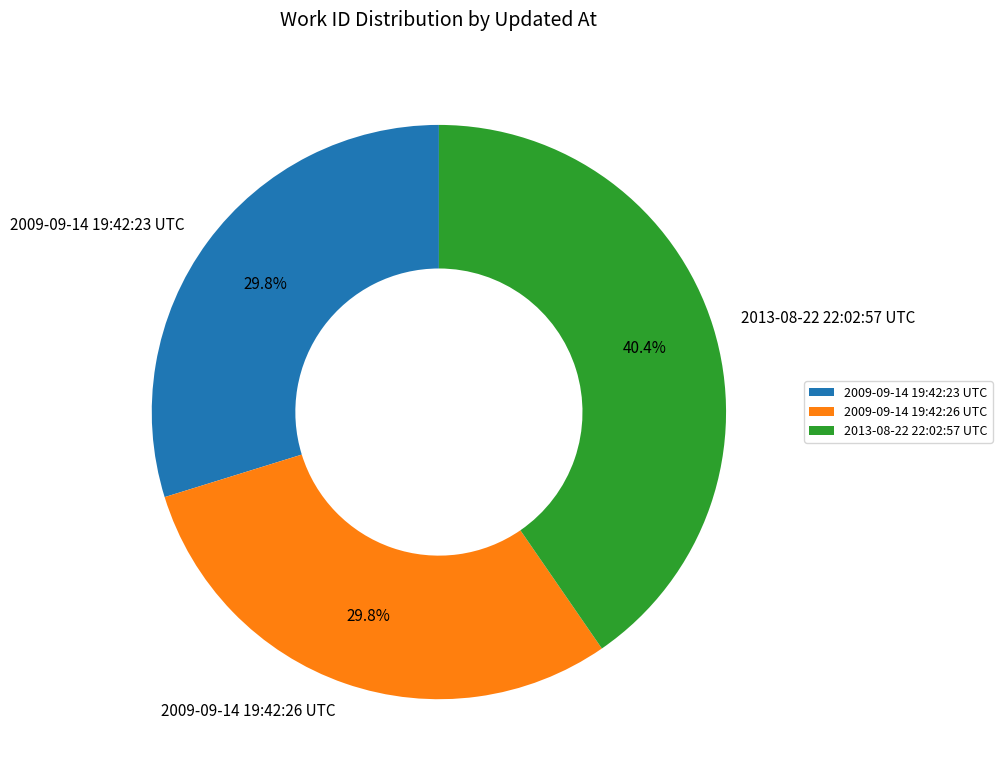

To the nearest percent, what percentage of the pie is 2009-09-14 19:42:26 UTC?

30%